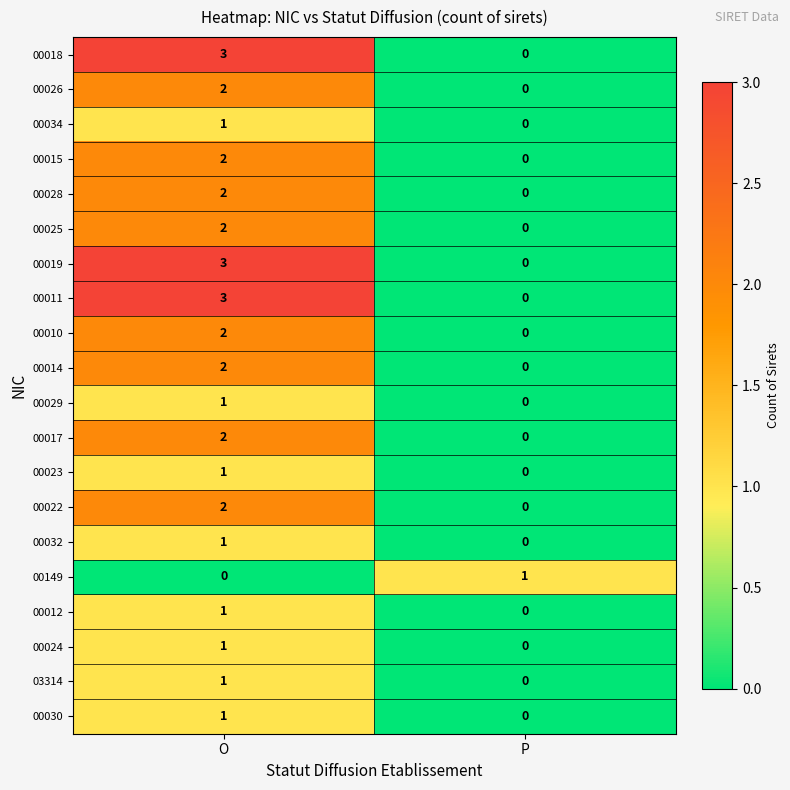

What is the spread (max minus min) of values at O?

3